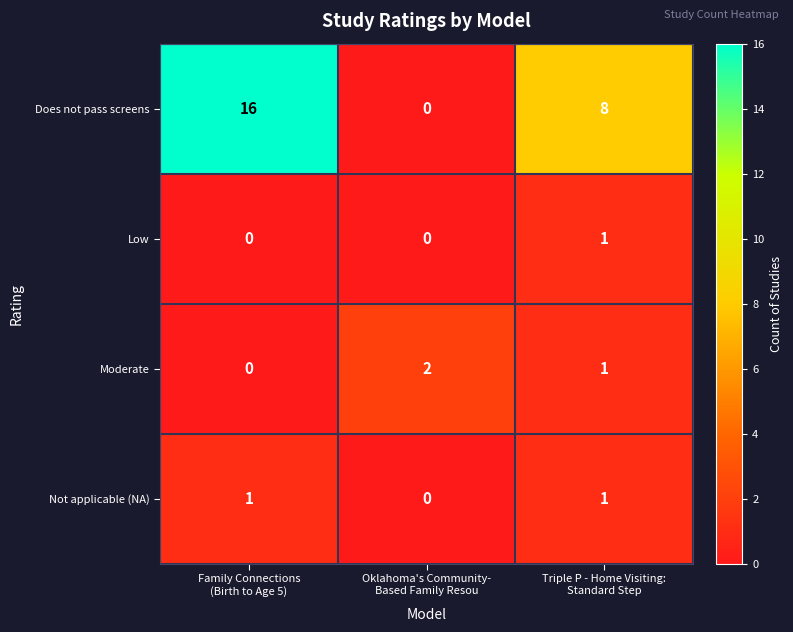

Which series has the largest total across all categories?

Does not pass screens